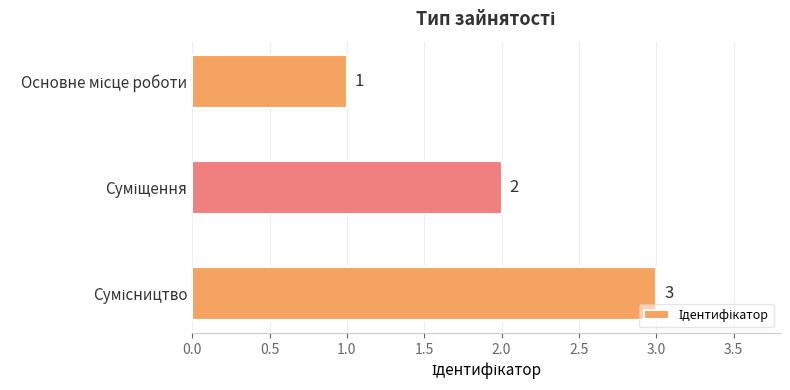

What is the value of the 3rd bar from the top?

3